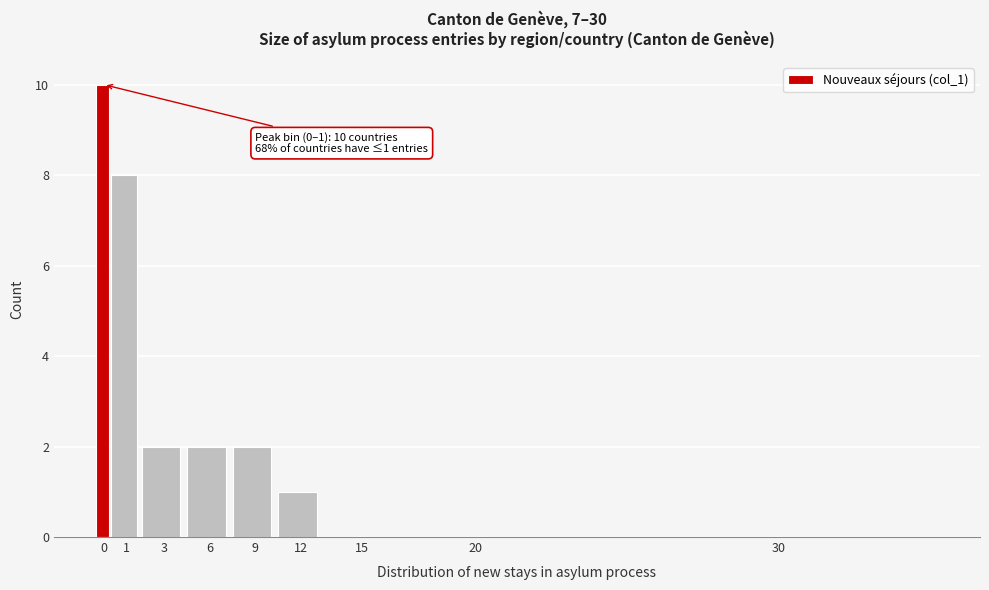

Reading left to right, what are all the values shown in this chart?

0=10	1=8	3=2	6=2	9=2	12=1	15=0	20=0	30=0